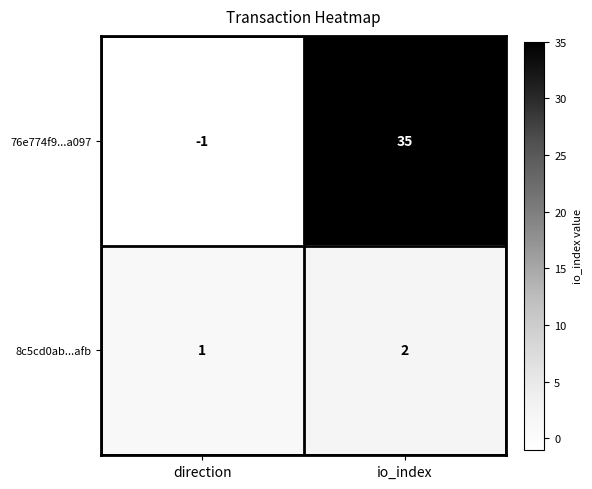

Reading right to left, transcribe all the data shown in this chart.

76e774f9...a097: io_index=35	direction=-1
8c5cd0ab...afb: io_index=2	direction=1